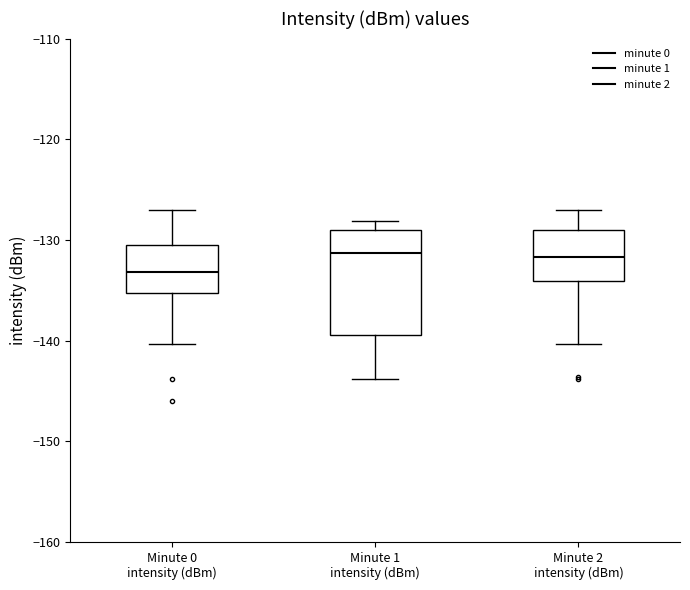

Comparing the boxes themselves (not the whiskers), which one is the tallest?

Minute 1 intensity (dBm)